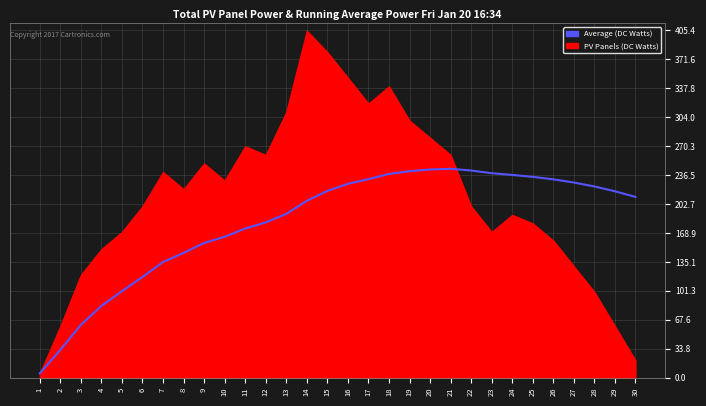

What is the ratio of the value at 29 to the value at 28?

1.0